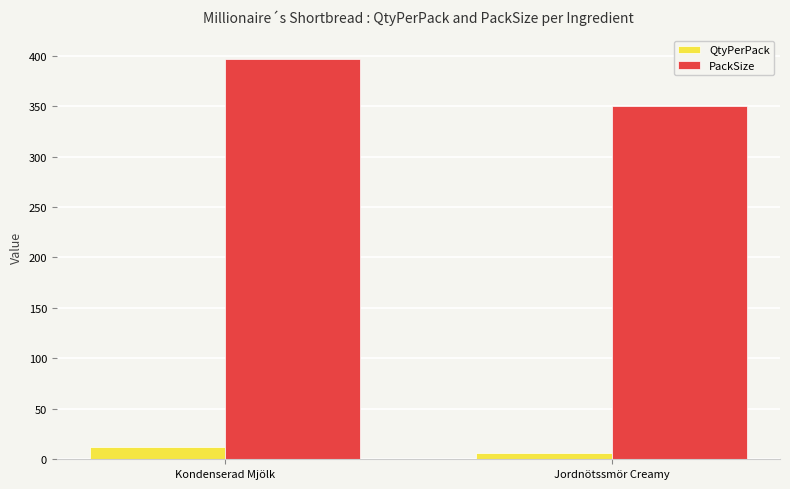

Reading left to right, transcribe all the data shown in this chart.

QtyPerPack: Kondenserad Mjölk=12	Jordnötssmör Creamy=6
PackSize: Kondenserad Mjölk=397	Jordnötssmör Creamy=350